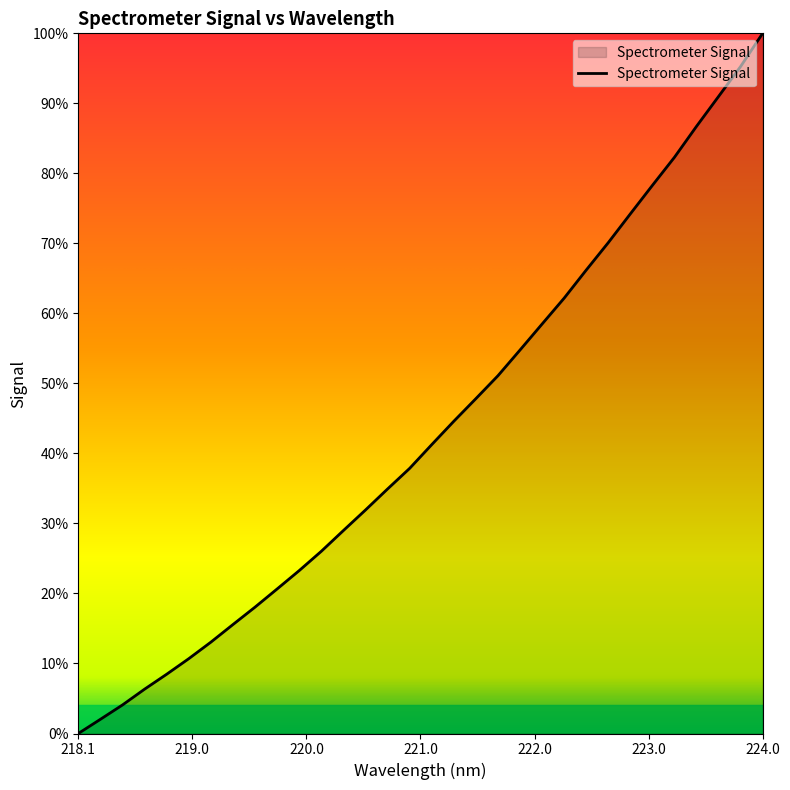

Where does the data first go above 1861?

221.1174